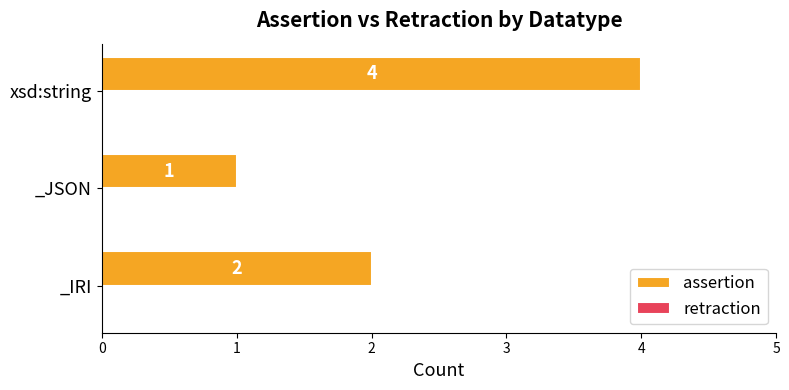

What is the change in value from _JSON to xsd:string?

+3